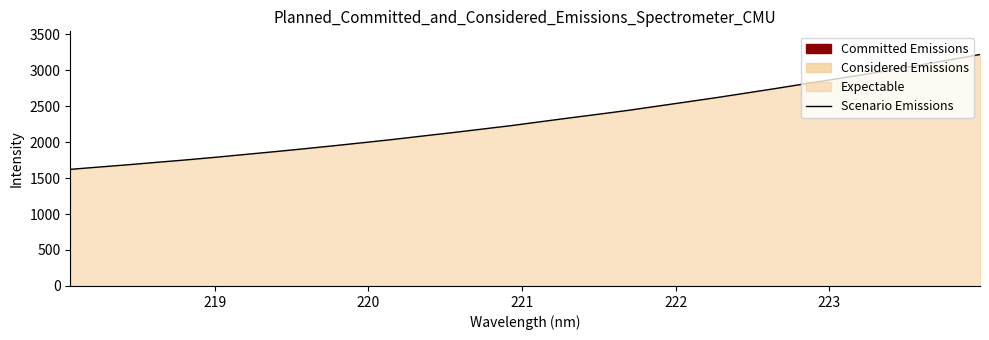

What is the maximum value shown in the chart?

3217.1